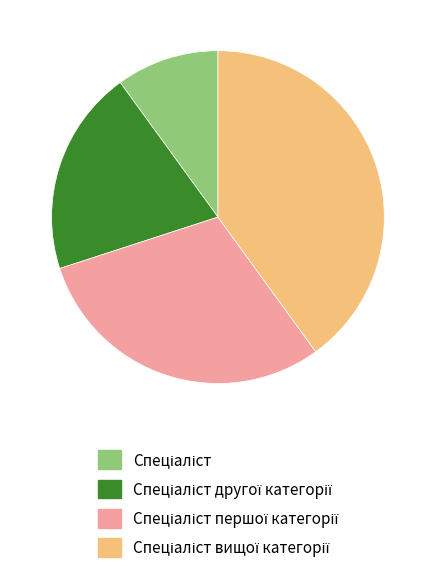

Is there any slice that represents more than half of the pie?

No